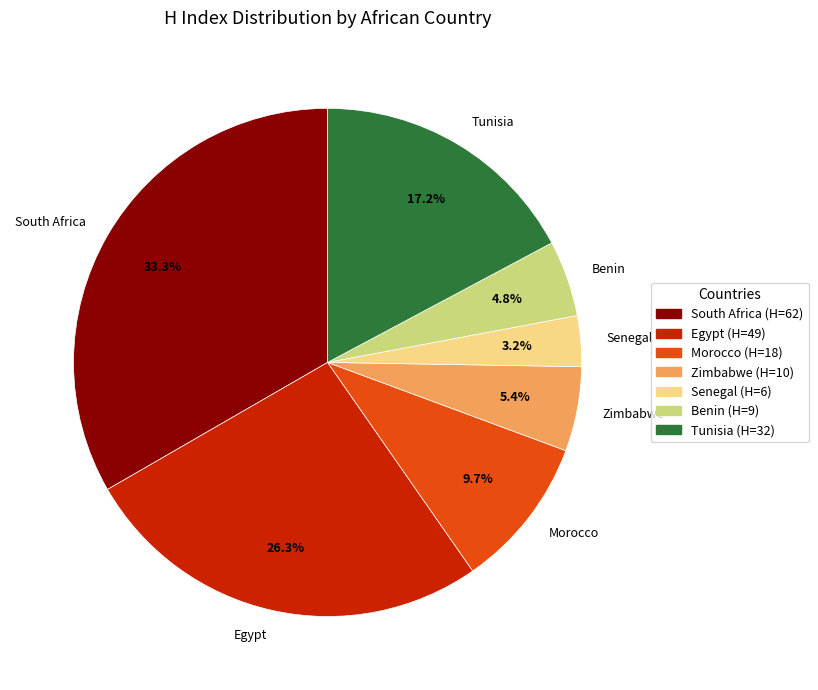

What is the ratio of the value at South Africa to the value at Zimbabwe?

6.2